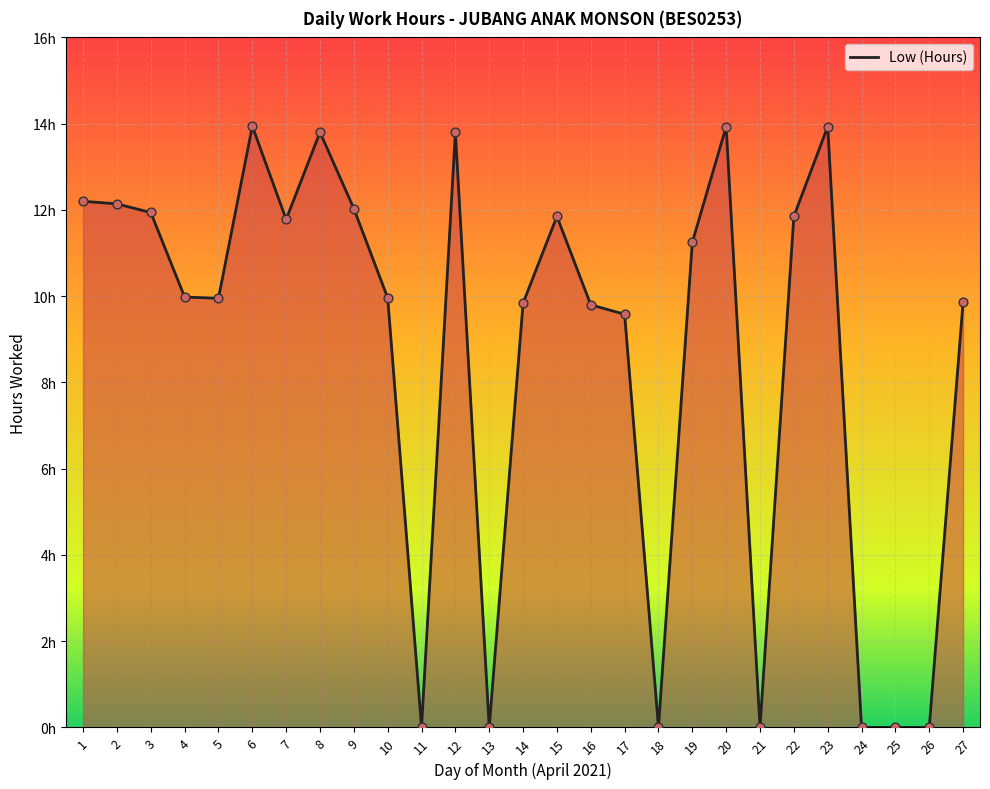

Does the chart have visible grid lines?

Yes